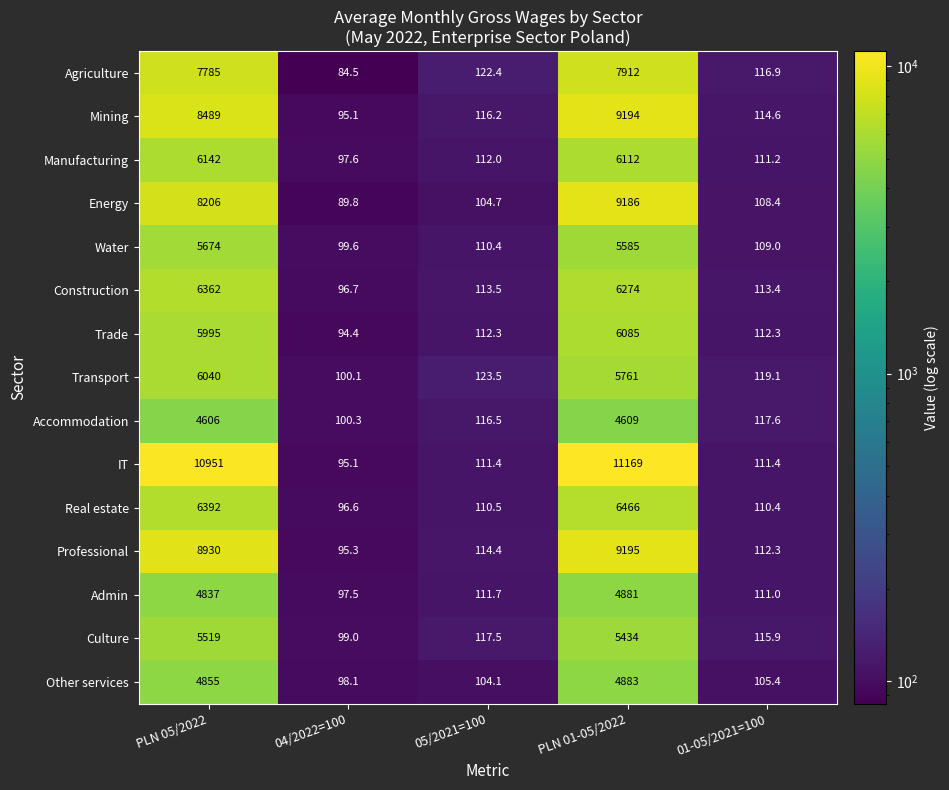

How many values in the Agriculture series are below 122?

2